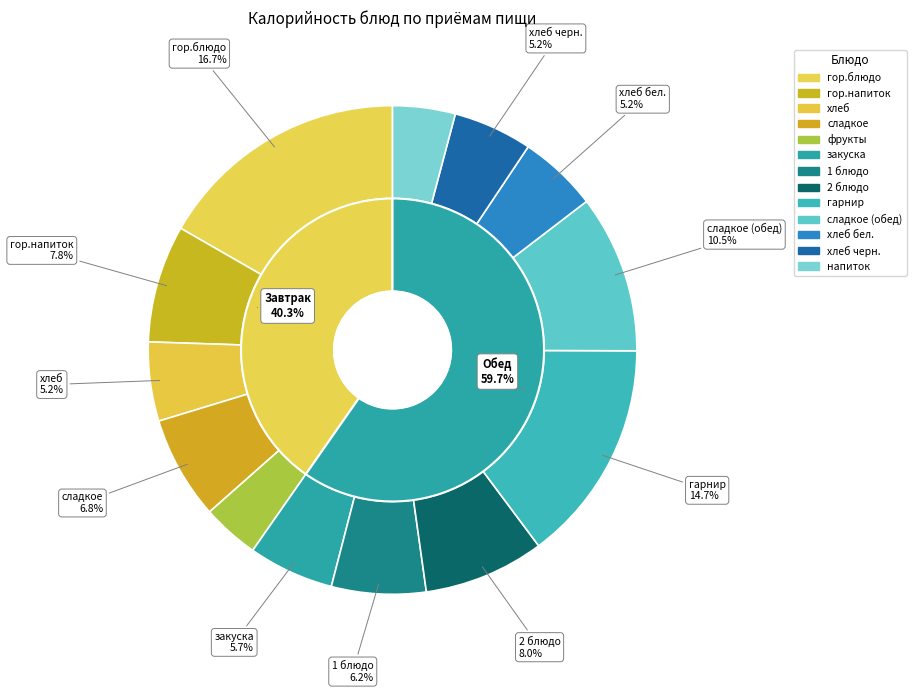

To the nearest percent, what portion does хлеб черн. represent?

5%